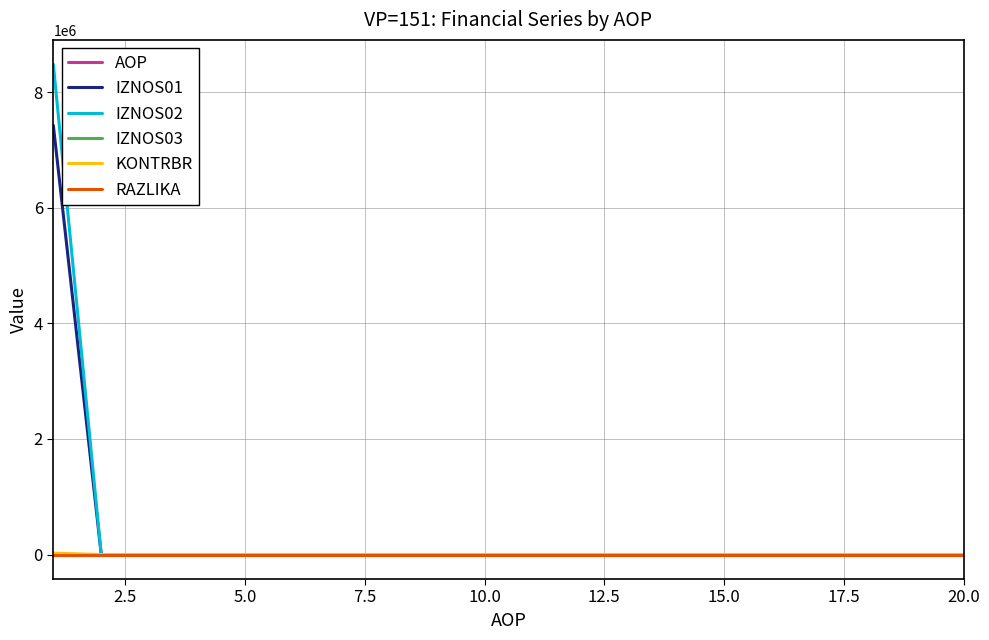

Does the chart display data point markers on the line(s)?

No